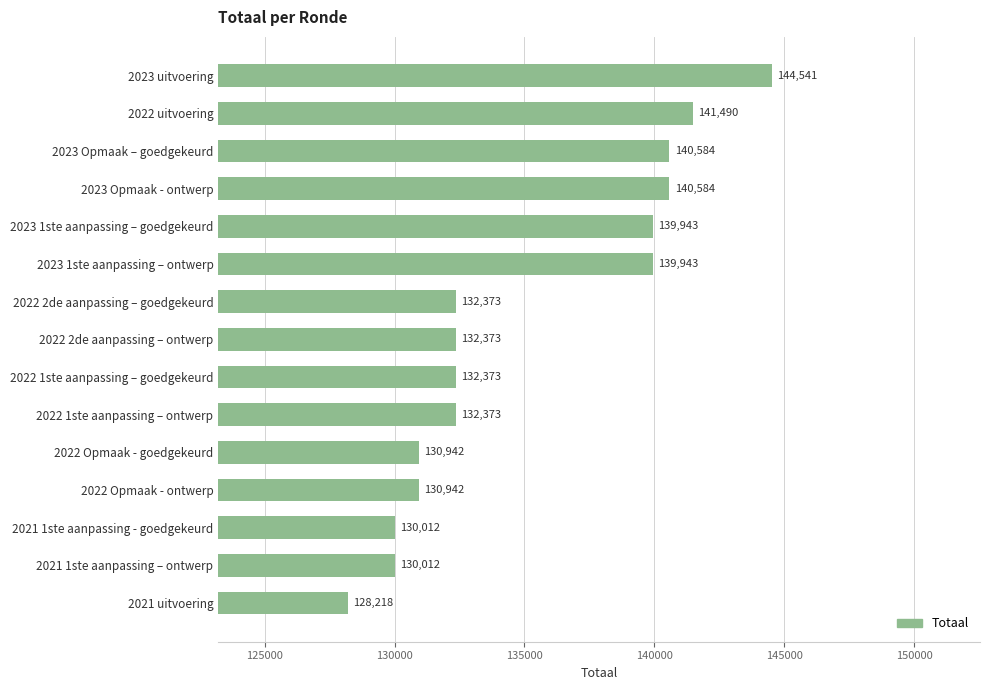

What is the change in value from 2022 1ste aanpassing – goedgekeurd to 2023 1ste aanpassing – ontwerp?

+7570